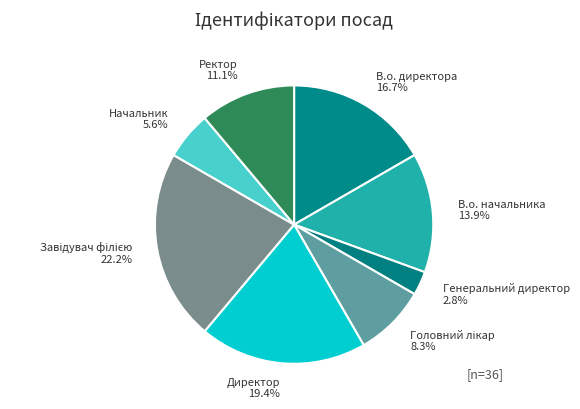

What is the smallest slice in the pie chart?

Генеральний директор